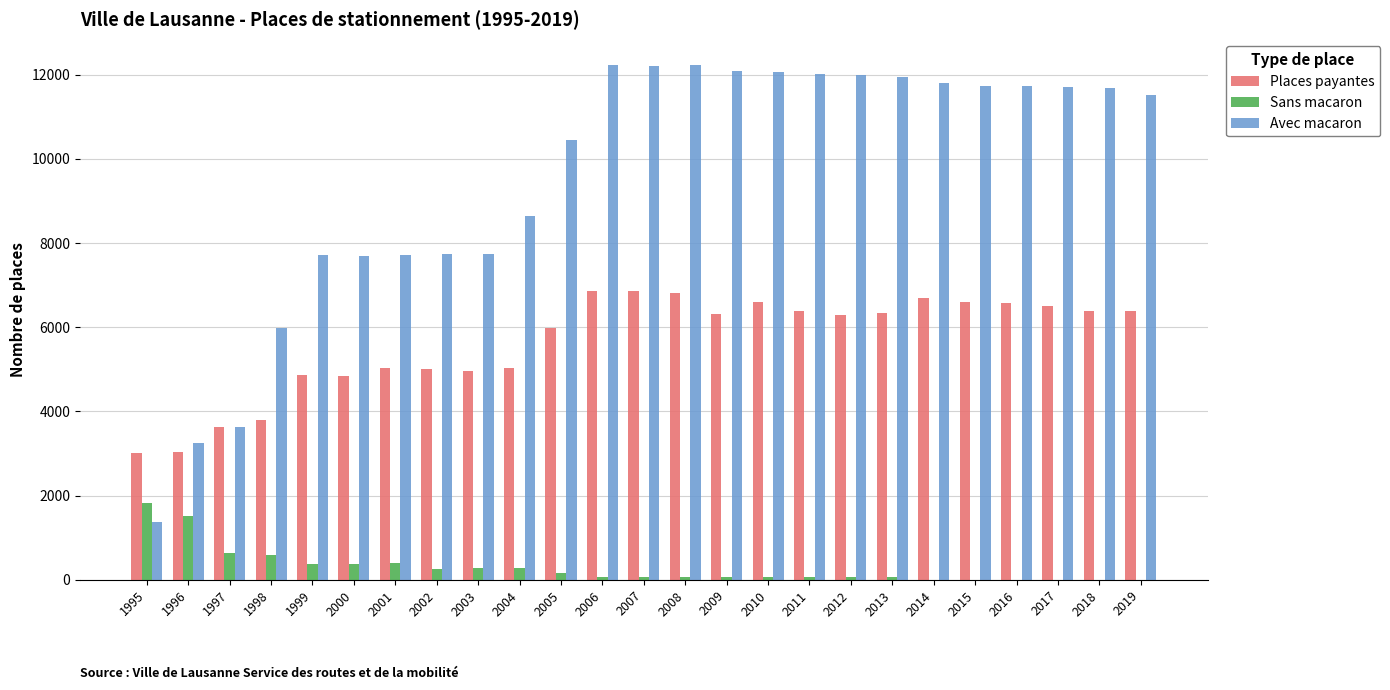

What is the sum of all Places payantes values?

140763